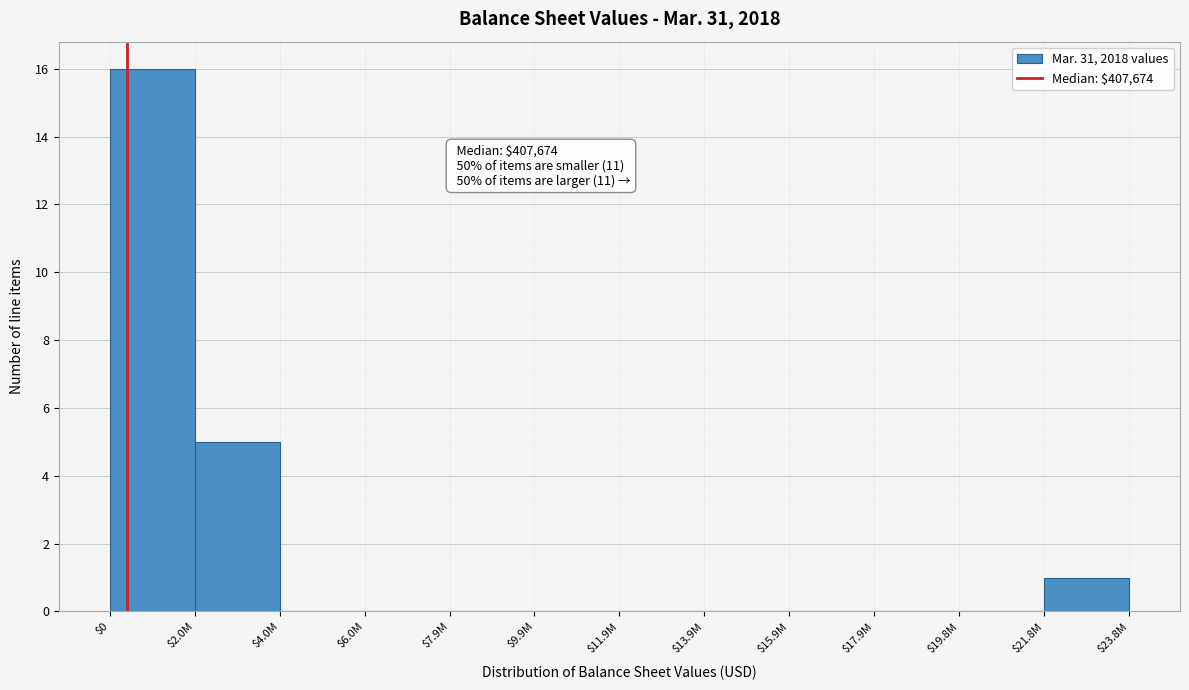

At which label is the value closest to 8?

$2.0M